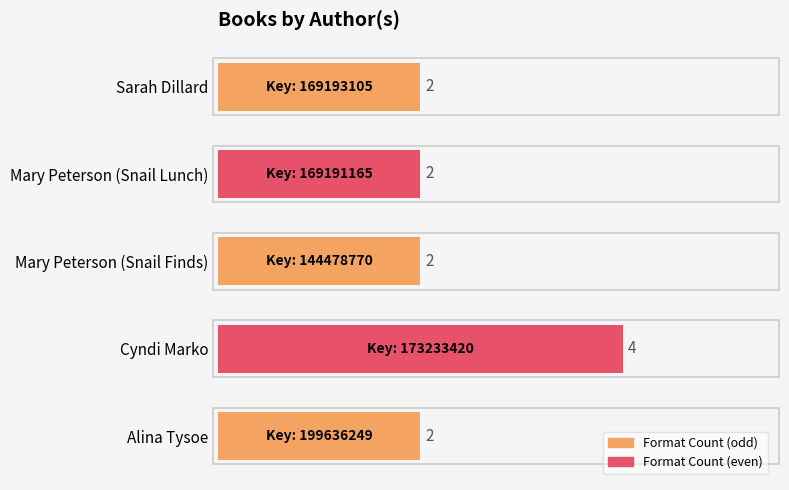

What is the difference between the maximum and minimum values?

2